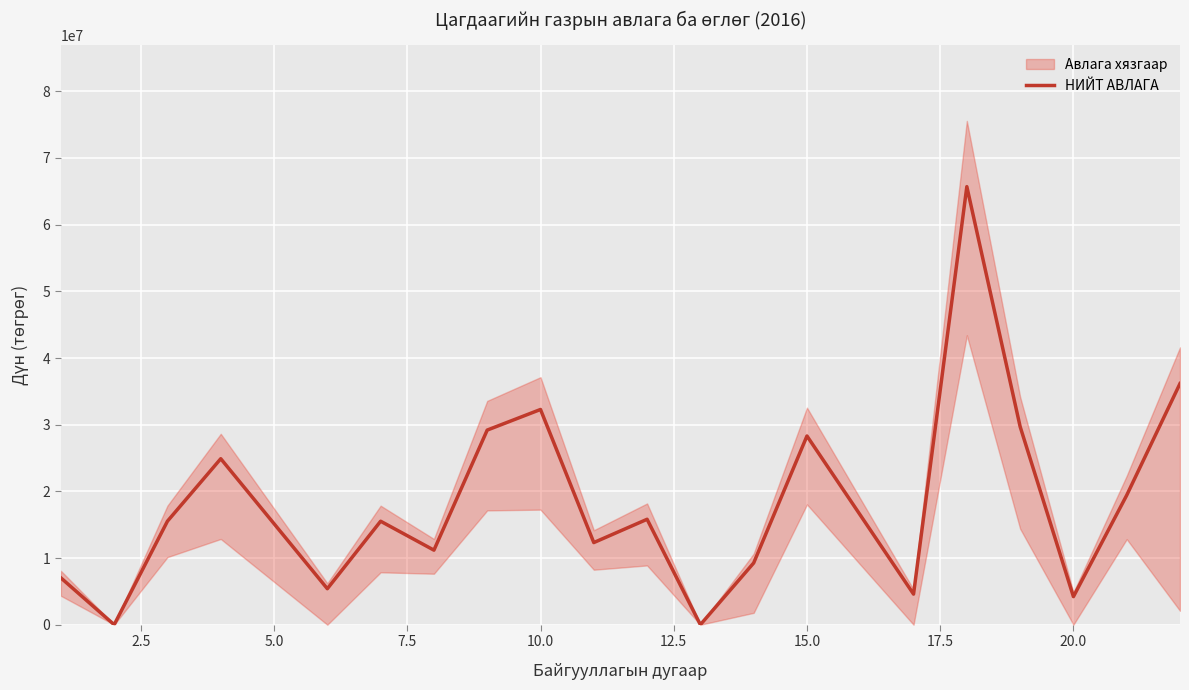

The value of НИЙТ АВЛАГА at 20.0 is 7202962. True or false?

False